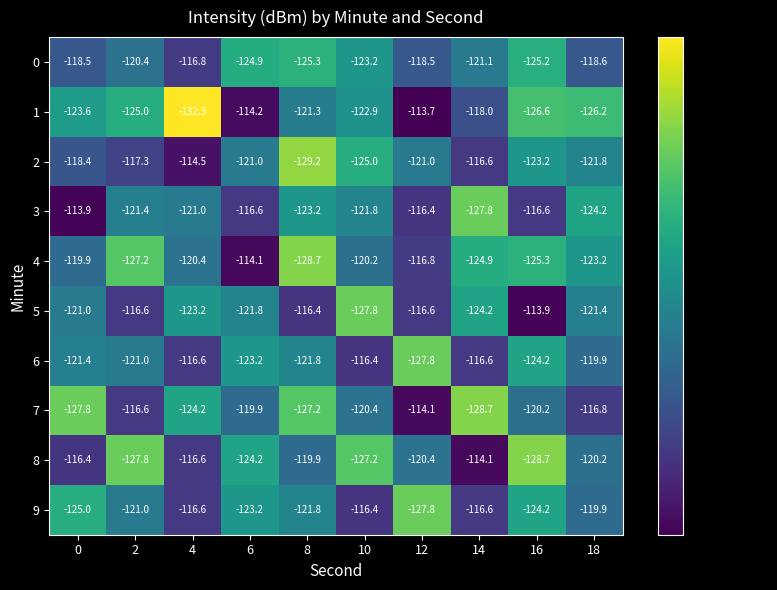

What is the spread (max minus min) of values at 16?

14.8